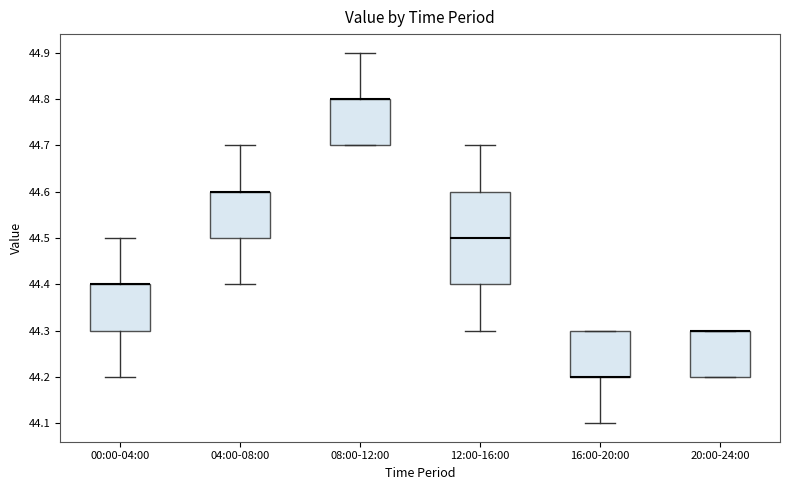

Reading left to right, read every box against the y-axis: the position of its median line, the range the box covers, and the ends of its whiskers. The values are not printed on the chart, so give them approximately, as read against the axis.

00:00-04:00: median 44.4 (drawn on the box's upper edge), box 44.3 to 44.4, whiskers 44.2 to 44.5
04:00-08:00: median 44.6 (drawn on the box's upper edge), box 44.5 to 44.6, whiskers 44.4 to 44.7
08:00-12:00: median 44.8 (drawn on the box's upper edge), box 44.7 to 44.8, whiskers 44.7 to 44.9
12:00-16:00: median 44.5, box 44.4 to 44.6, whiskers 44.3 to 44.7
16:00-20:00: median 44.2 (drawn on the box's lower edge), box 44.2 to 44.3, whiskers 44.1 to 44.3
20:00-24:00: median 44.3 (drawn on the box's upper edge), box 44.2 to 44.3, whiskers 44.2 to 44.3